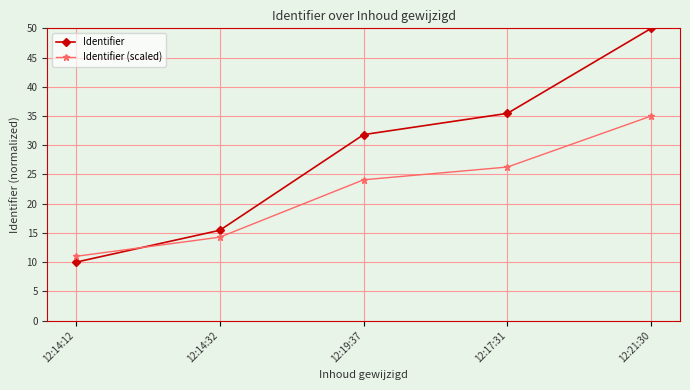

The value of Identifier (scaled) at 12:19:37 is 14.3. True or false?

False